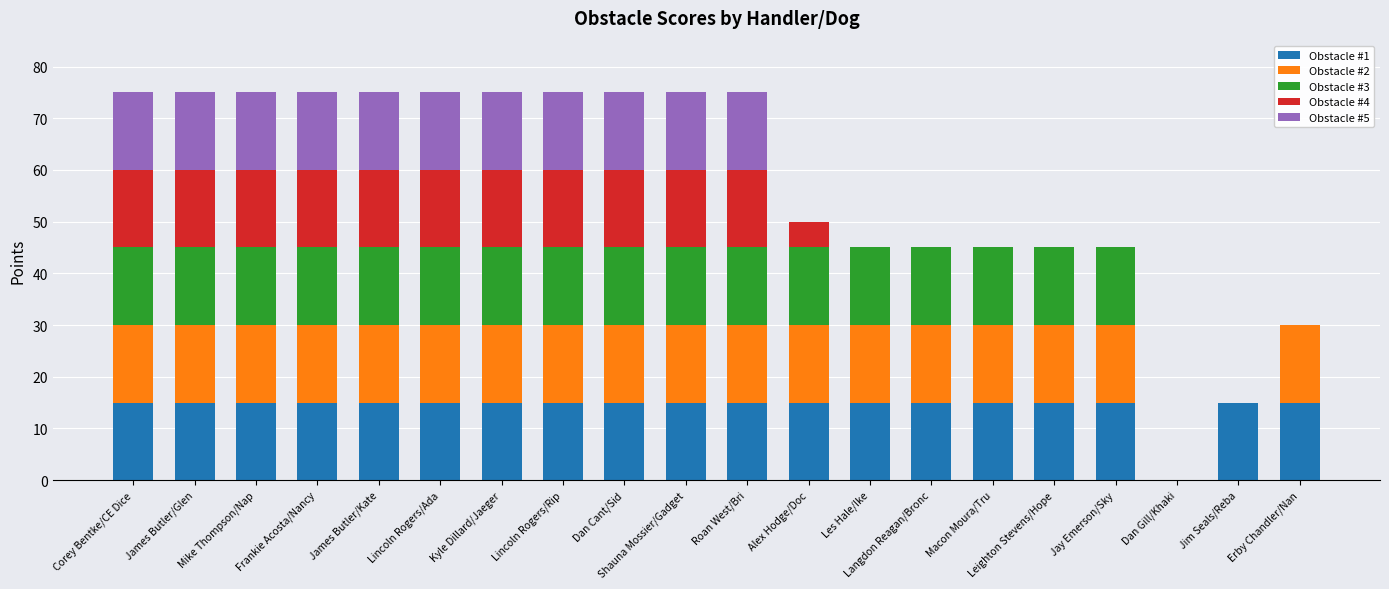

What is the total value across all series at Mike Thompson/Nap?

75